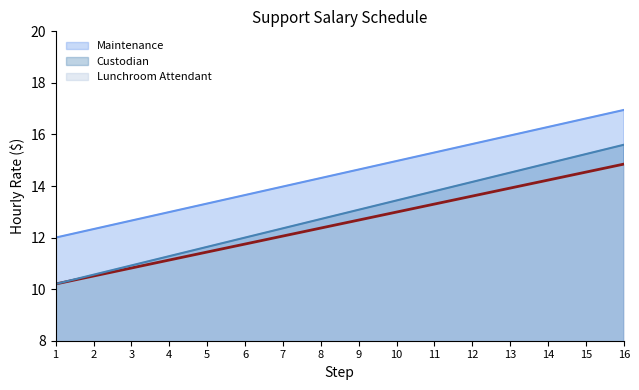

True or false: Custodian and Lunchroom Attendant intersect in this chart.

False